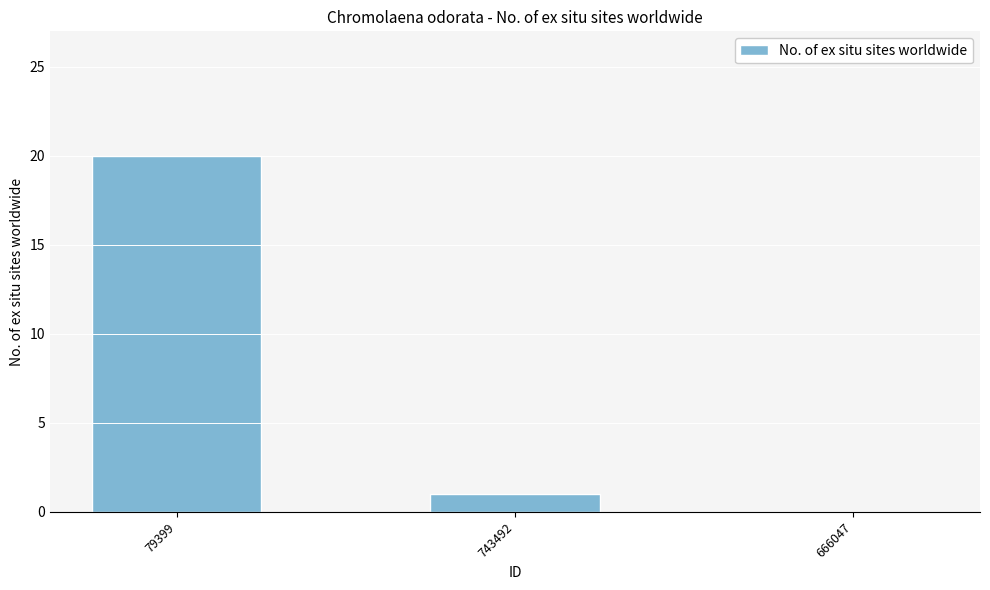

Are the bars horizontal?

No